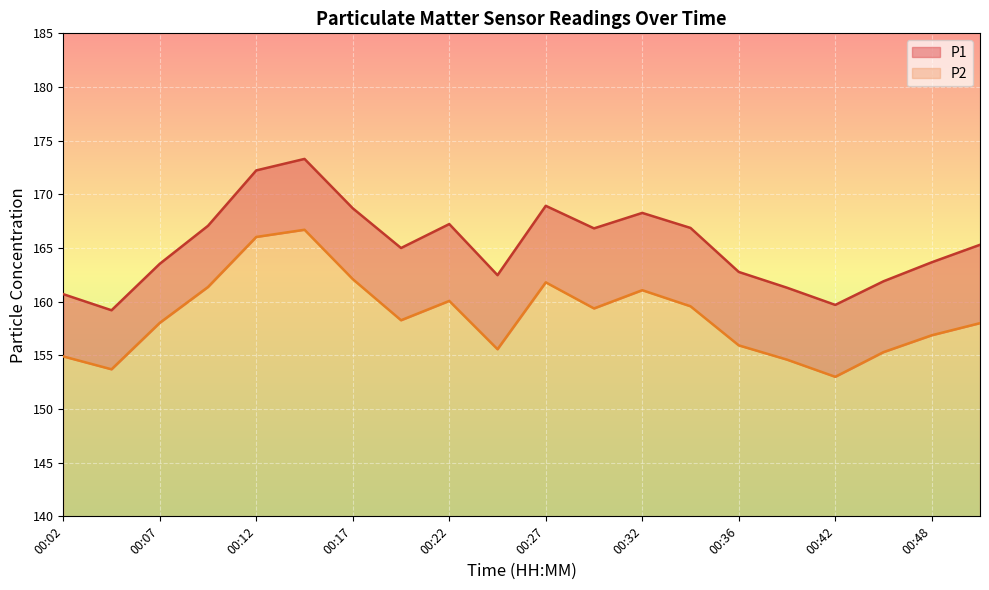

Is it true that P2 equals 81.5 at 00:39?

False